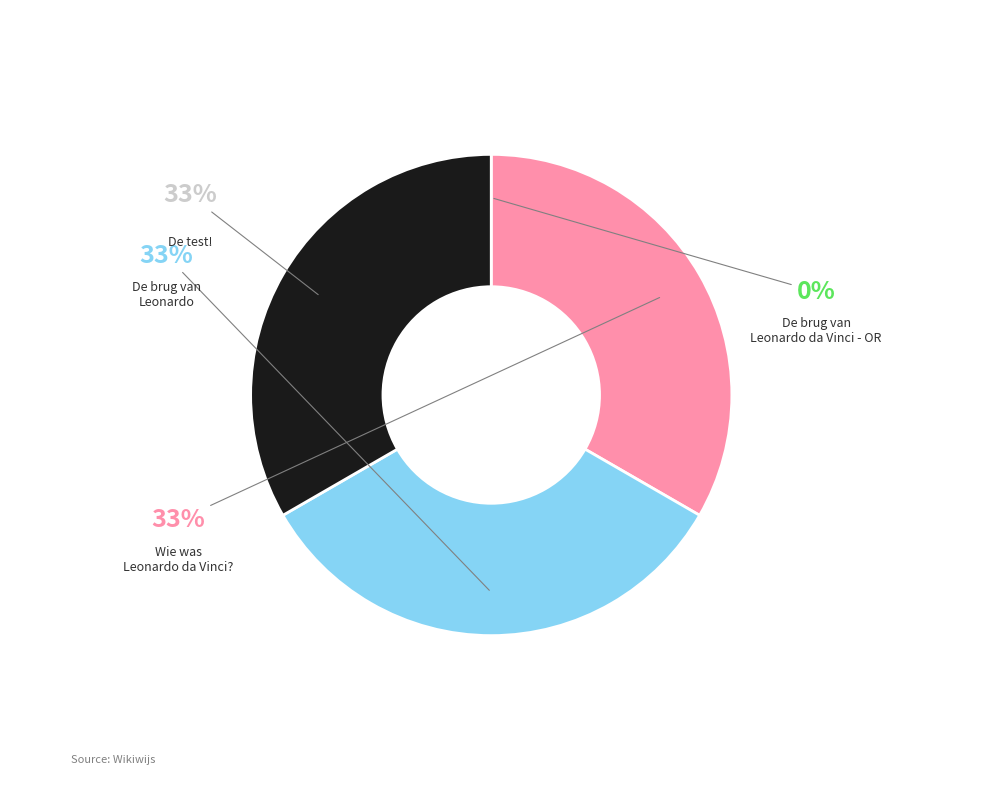

Is there a majority slice in this chart?

No